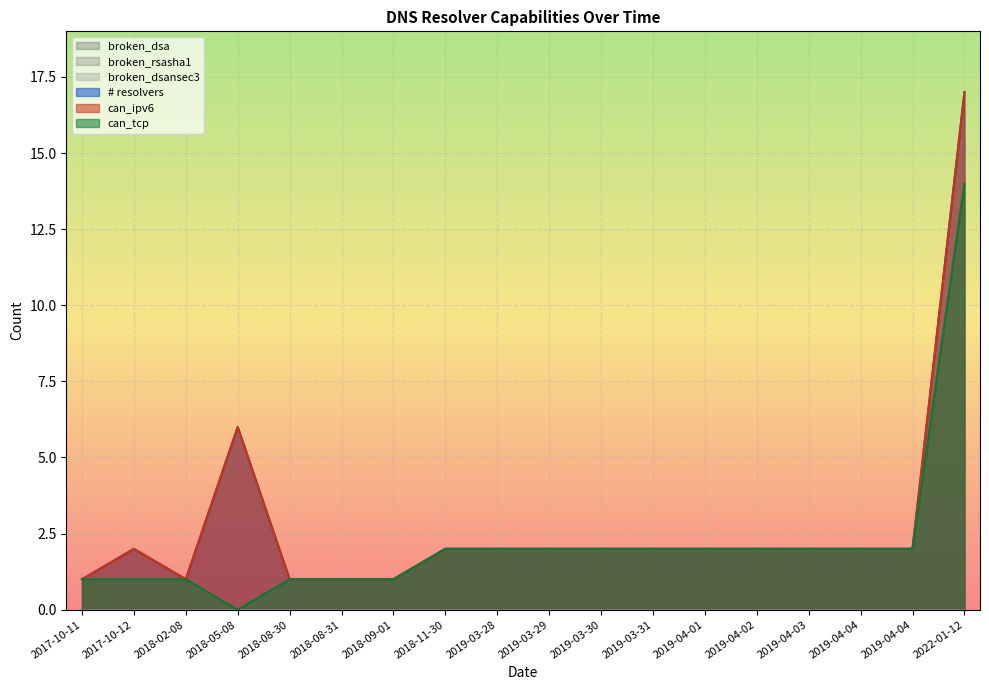

Reading left to right, transcribe all the data shown in this chart.

# resolvers: 2017-10-11=1	2017-10-12=2	2018-02-08=1	2018-05-08=6	2018-08-30=1	2018-08-31=1	2018-09-01=1	2018-11-30=2	2019-03-28=2	2019-03-29=2	2019-03-30=2	2019-03-31=2	2019-04-01=2	2019-04-02=2	2019-04-03=2	2019-04-04=2	2019-04-04=2	2022-01-12=17
can_ipv6: 2017-10-11=1	2017-10-12=2	2018-02-08=1	2018-05-08=6	2018-08-30=1	2018-08-31=1	2018-09-01=1	2018-11-30=2	2019-03-28=2	2019-03-29=2	2019-03-30=2	2019-03-31=2	2019-04-01=2	2019-04-02=2	2019-04-03=2	2019-04-04=2	2019-04-04=2	2022-01-12=17
can_tcp: 2017-10-11=1	2017-10-12=1	2018-02-08=1	2018-05-08=0	2018-08-30=1	2018-08-31=1	2018-09-01=1	2018-11-30=2	2019-03-28=2	2019-03-29=2	2019-03-30=2	2019-03-31=2	2019-04-01=2	2019-04-02=2	2019-04-03=2	2019-04-04=2	2019-04-04=2	2022-01-12=14